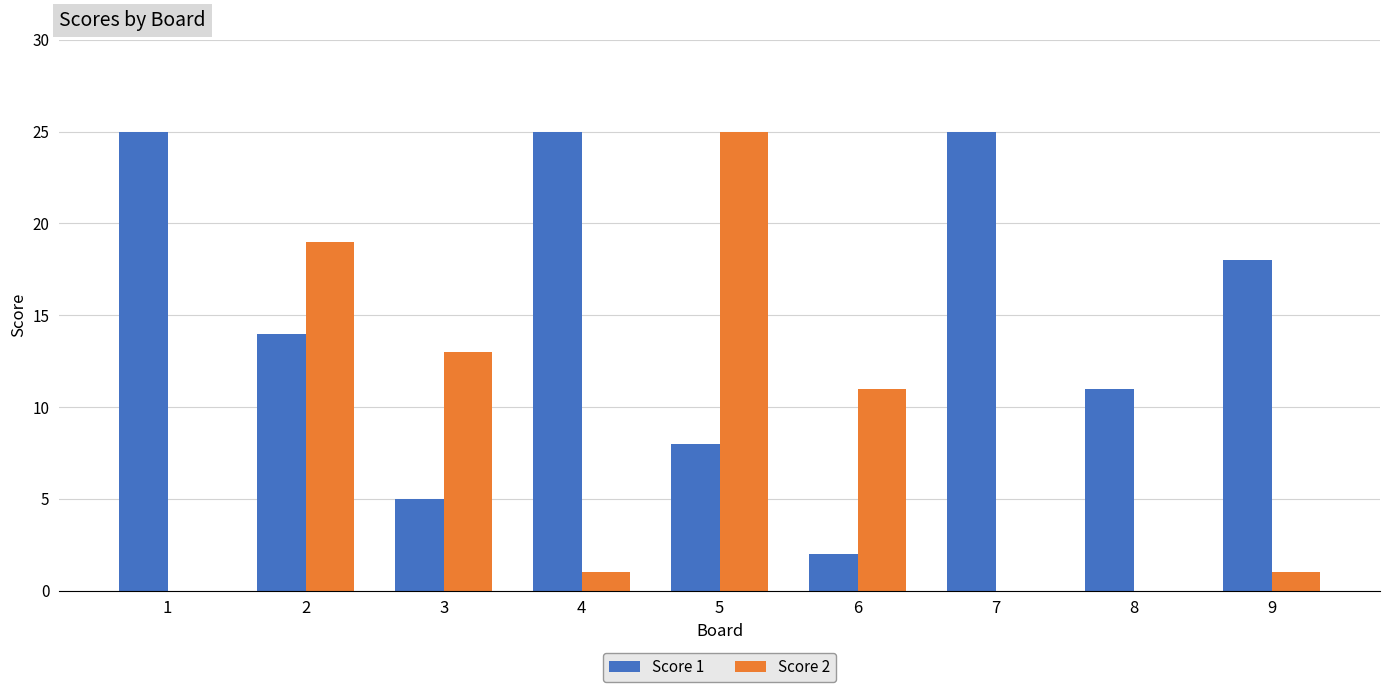

Reading left to right, what are all the values shown in this chart?

Score 1: 25	14	5	25	8	2	25	11	18
Score 2: 0	19	13	1	25	11	0	0	1